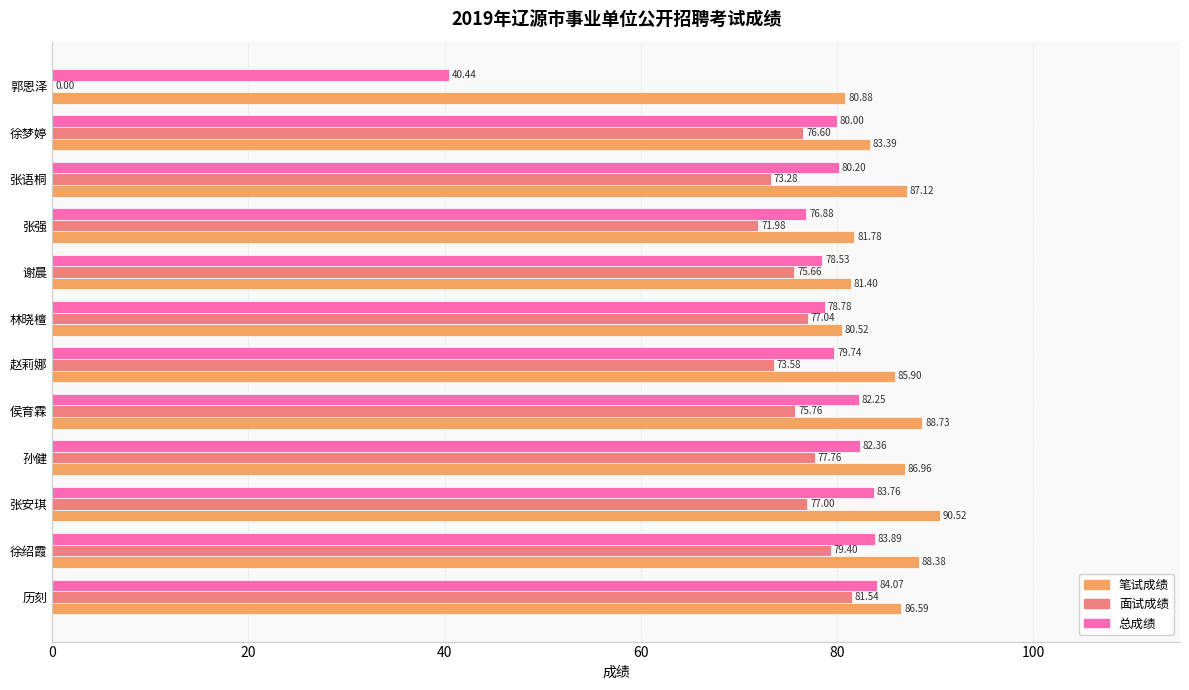

Which series has the largest total across all categories?

笔试成绩